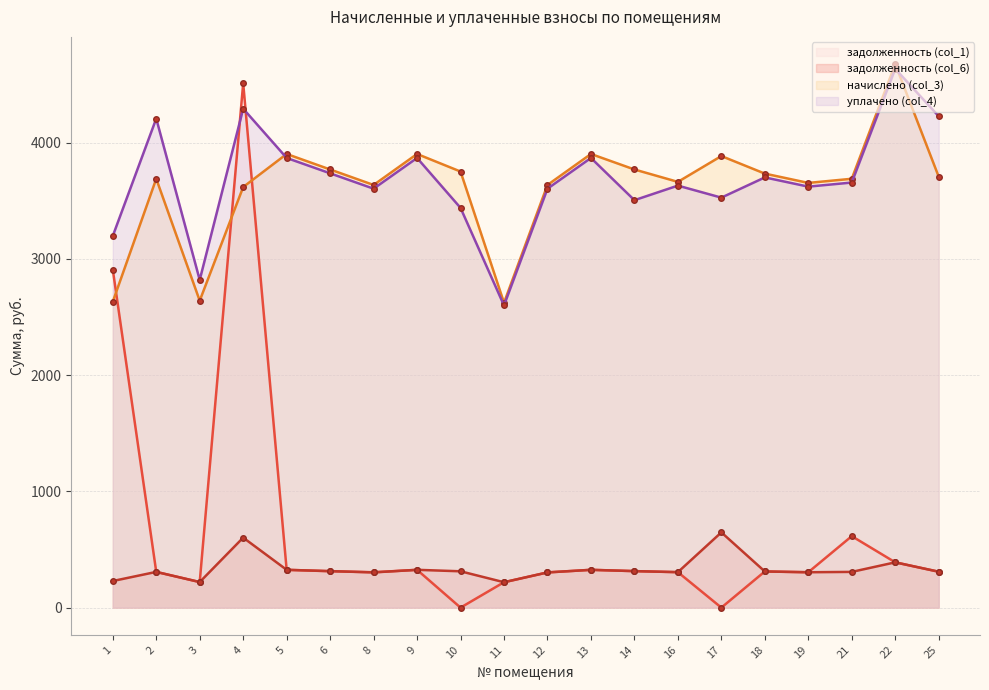

What is the difference between the задолженность (col_6) values at 14 and 21?

6.7